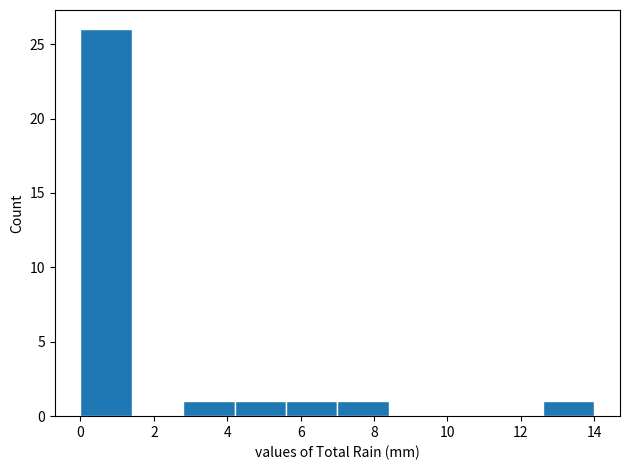

Reading left to right, list every bar in this chart as the range it spans on the x-axis followed by its height. The values are not printed on the chart, so give them approximately, as read against the axis.

0.0 to 1.4: 26
1.4 to 2.8: 0
2.8 to 4.2: 1
4.2 to 5.6: 1
5.6 to 7.0: 1
7.0 to 8.4: 1
8.4 to 9.8: 0
9.8 to 11.2: 0
11.2 to 12.6: 0
12.6 to 14.0: 1